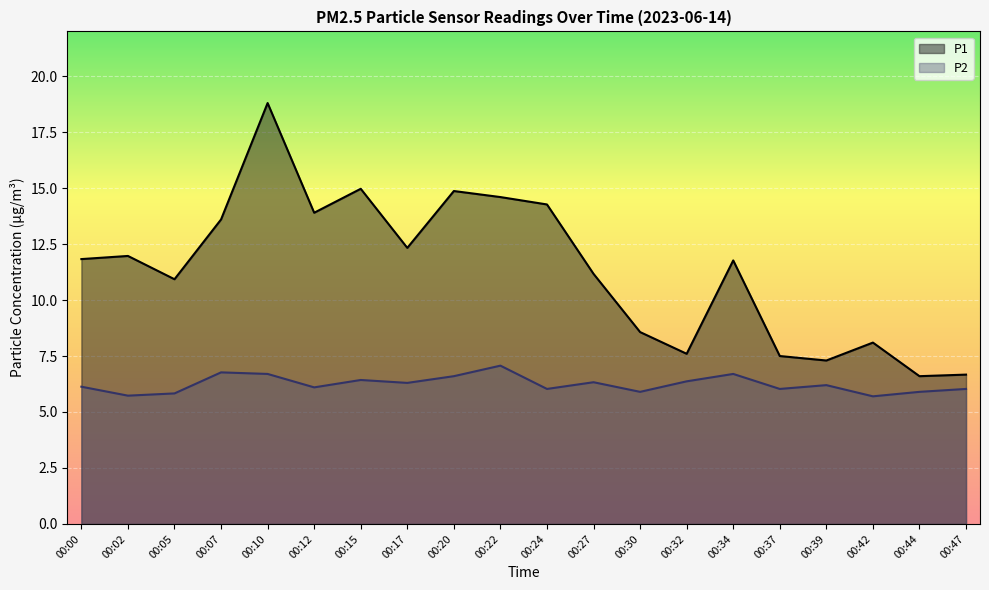

The P2 series shows 5.7 at 00:42. True or false?

True